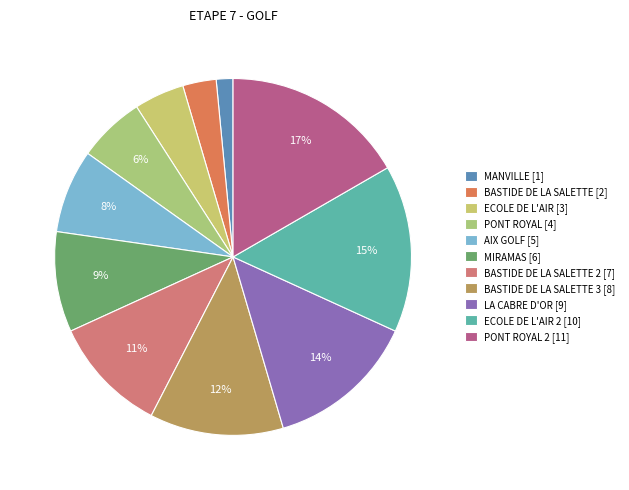

How many slices are in this pie chart?

11